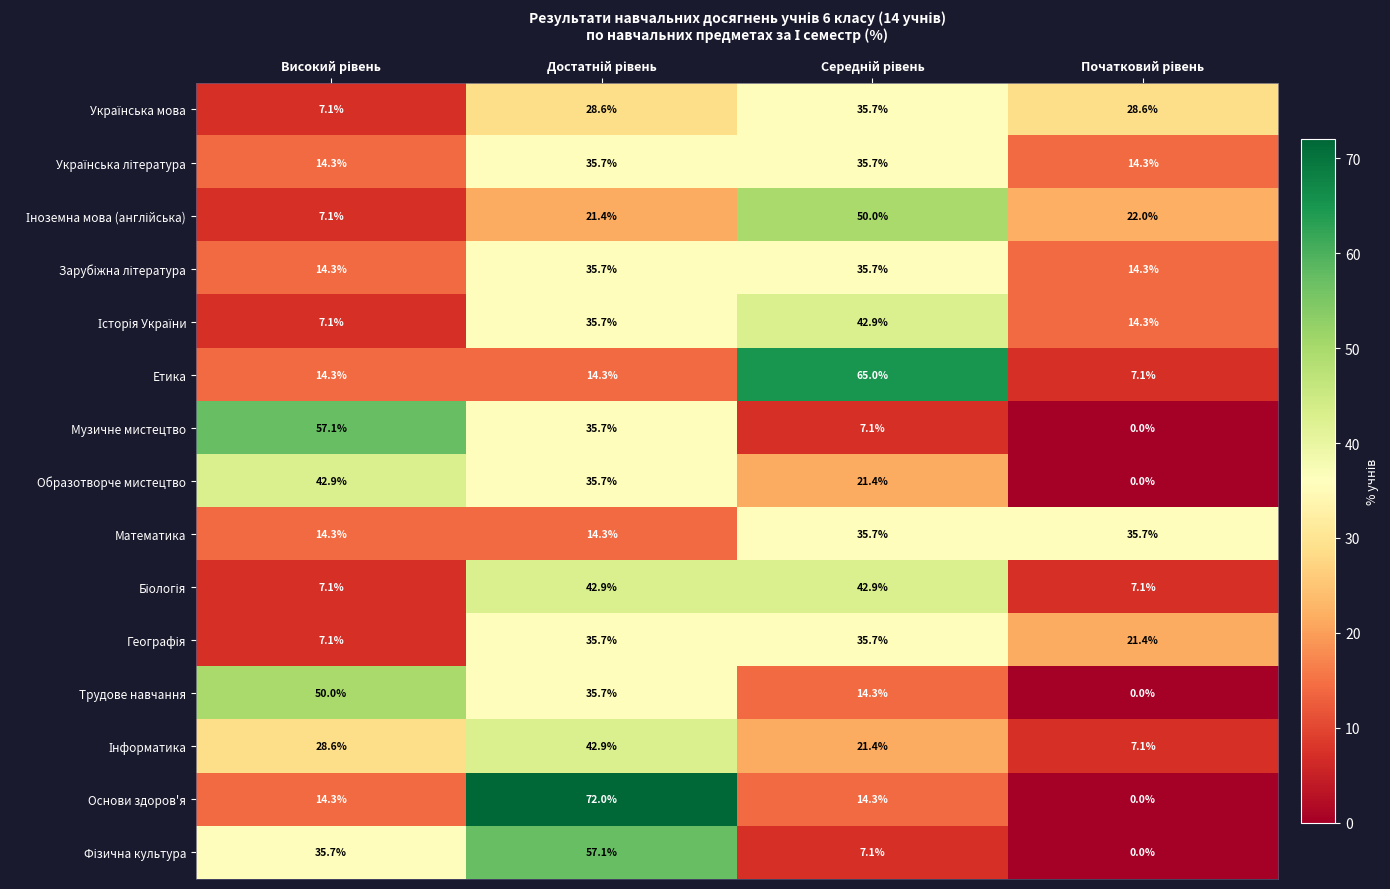

What is the greatest value displayed?

72.0